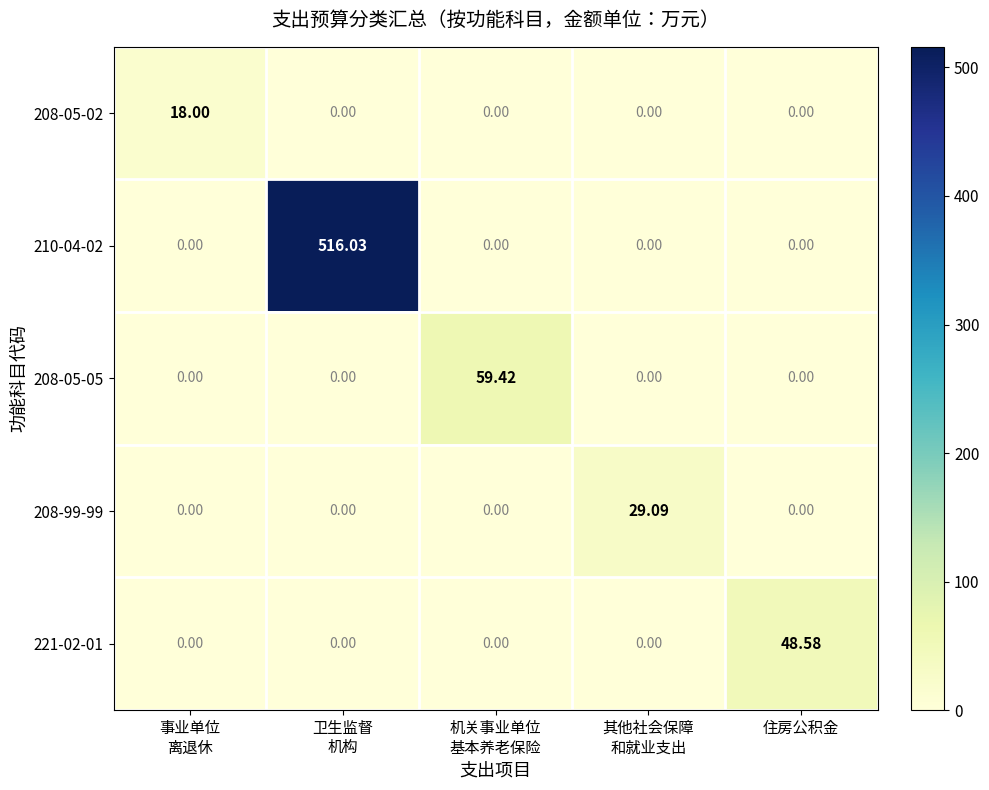

How many distinct data groups are displayed?

5